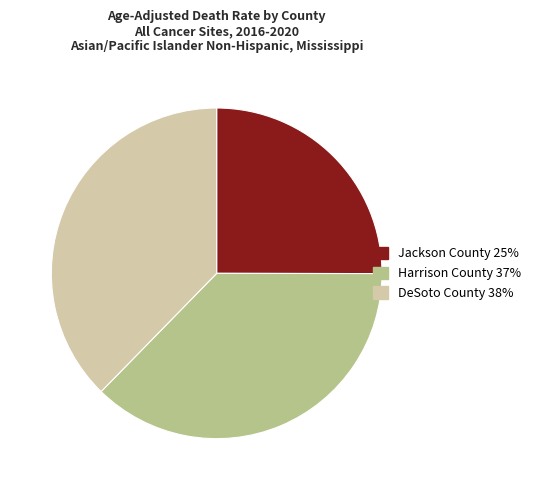

Is it true that Harrison County is 37% of the pie?

True